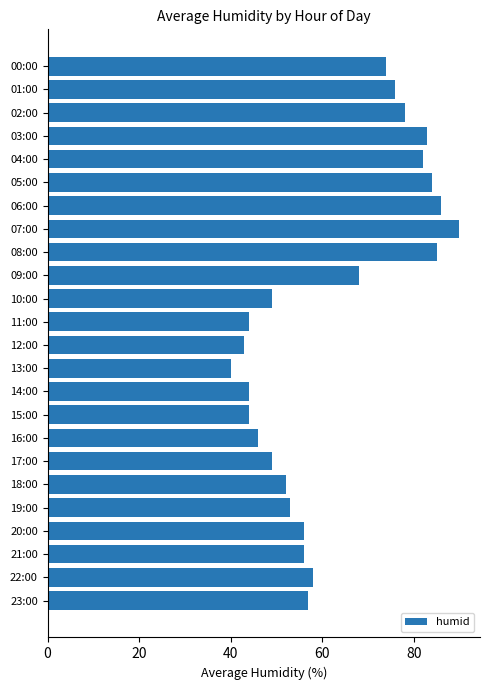

What is the maximum value shown in the chart?

90